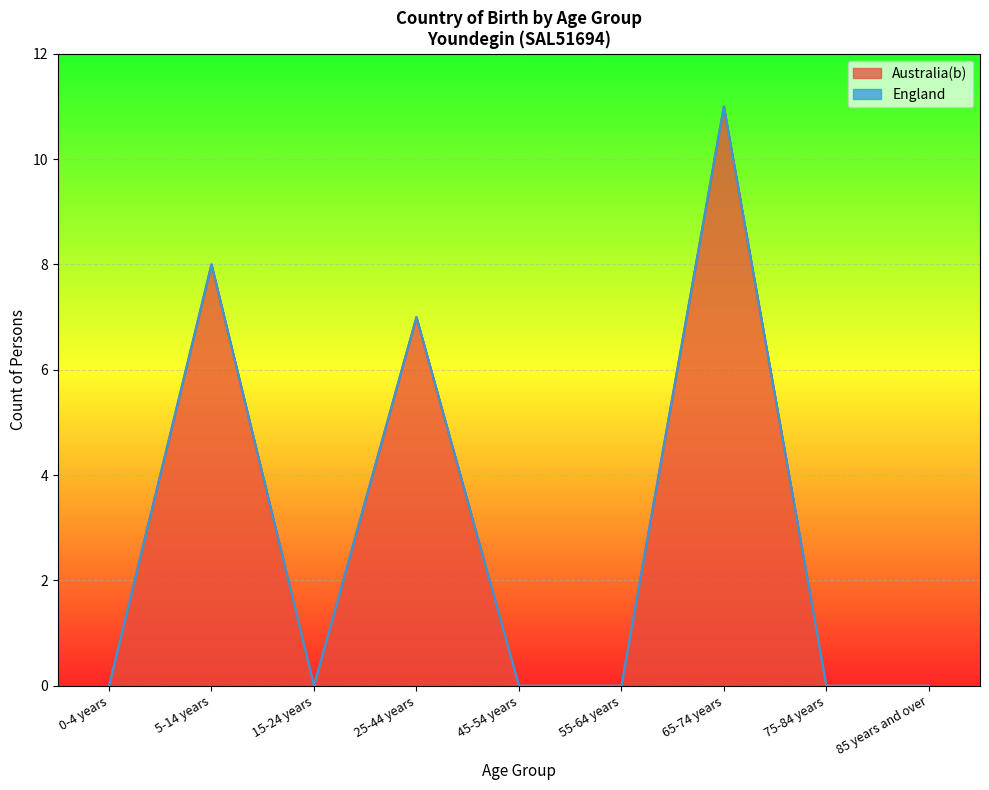

How many interior local peaks (higher than both neighbors) does the data have?

3